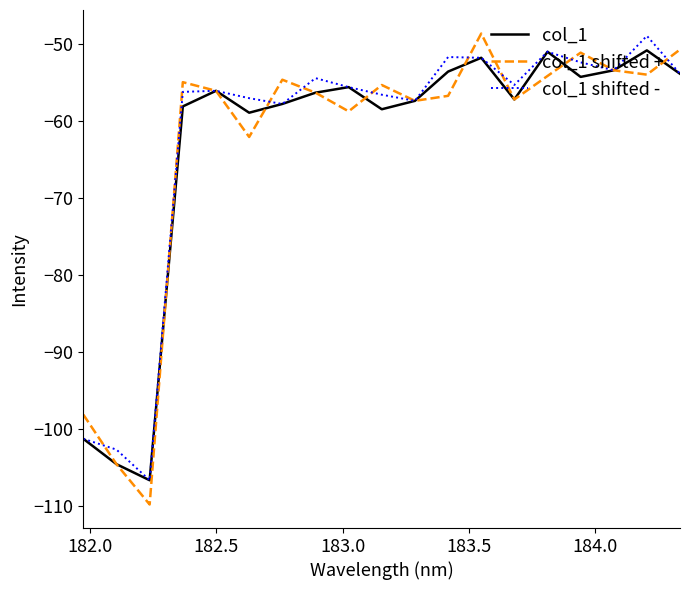

What is the maximum value shown in the chart?

-48.6